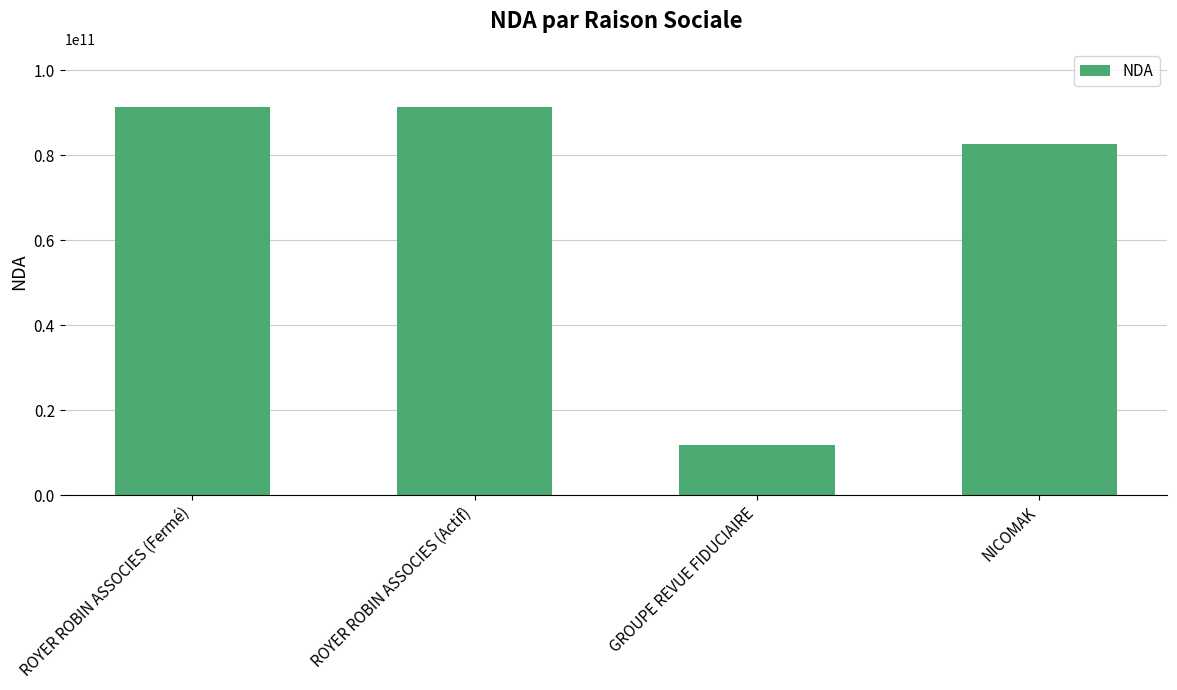

Reading left to right, what are all the values shown in this chart?

ROYER ROBIN ASSOCIES (Fermé)=91340385534	ROYER ROBIN ASSOCIES (Actif)=91340385534	GROUPE REVUE FIDUCIAIRE=11753296075	NICOMAK=82730137173